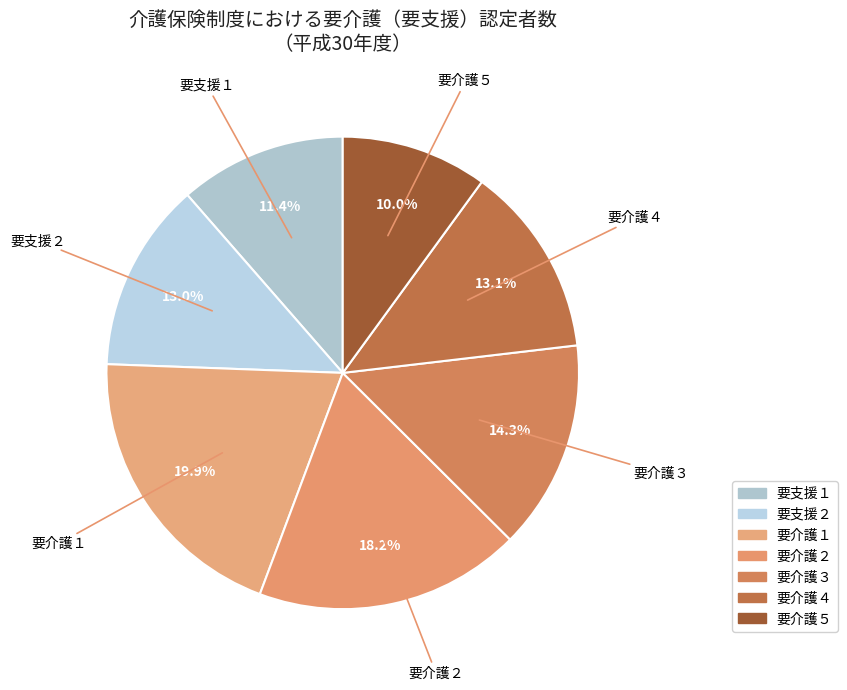

Combined, do 要介護１ and 要支援１ account for over 50%?

No